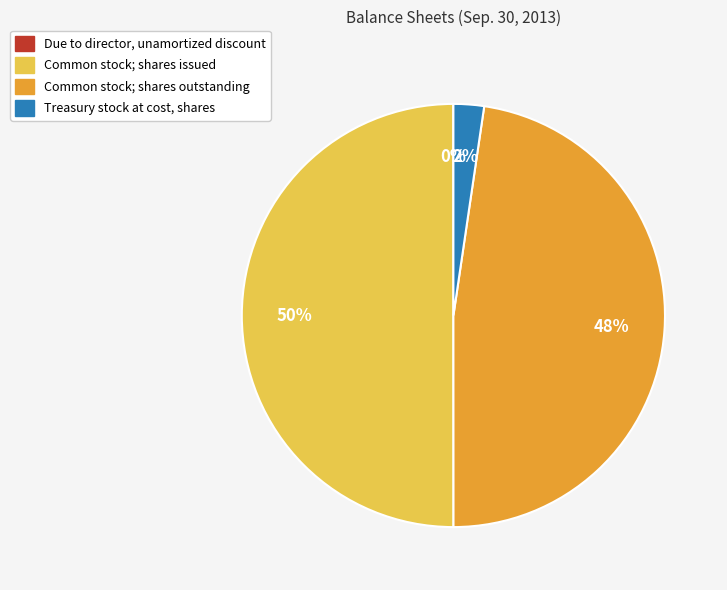

Is Treasury stock at cost, shares the majority of the pie?

No